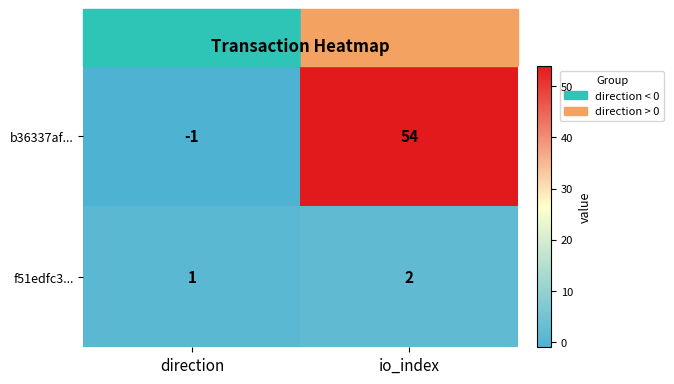

At which label is f51edfc3... closest to 1?

direction